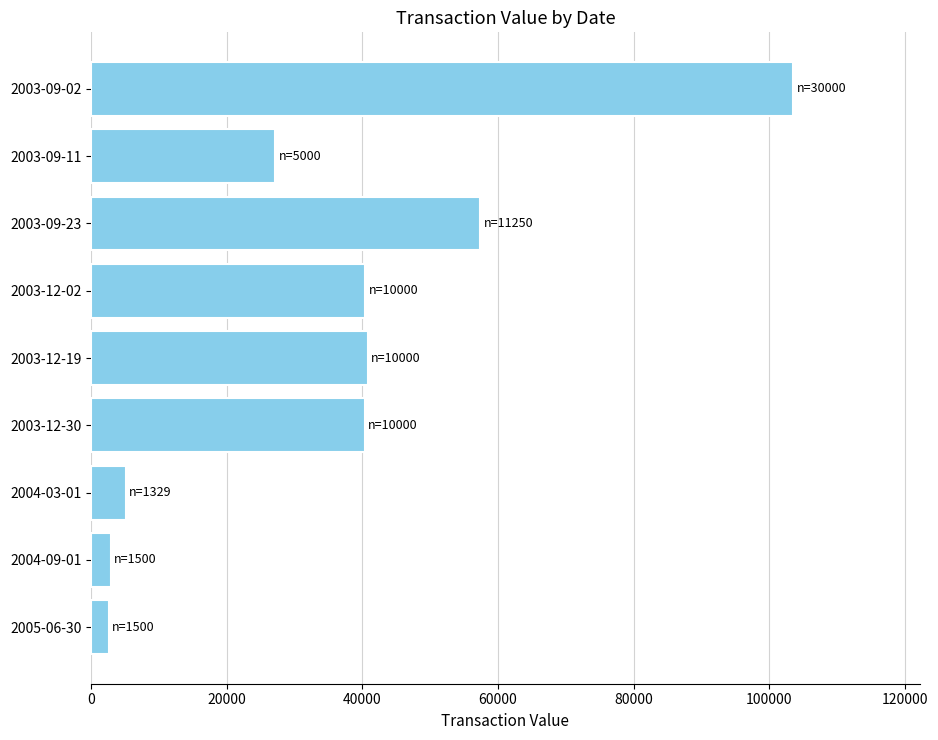

What is the difference between the second highest and minimum values?

54738